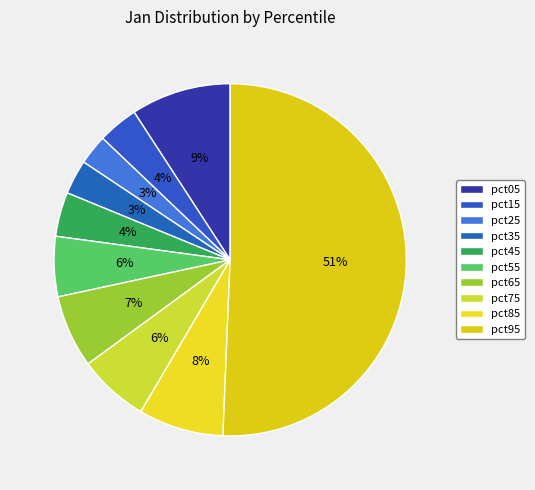

How many segments does this pie chart have?

10